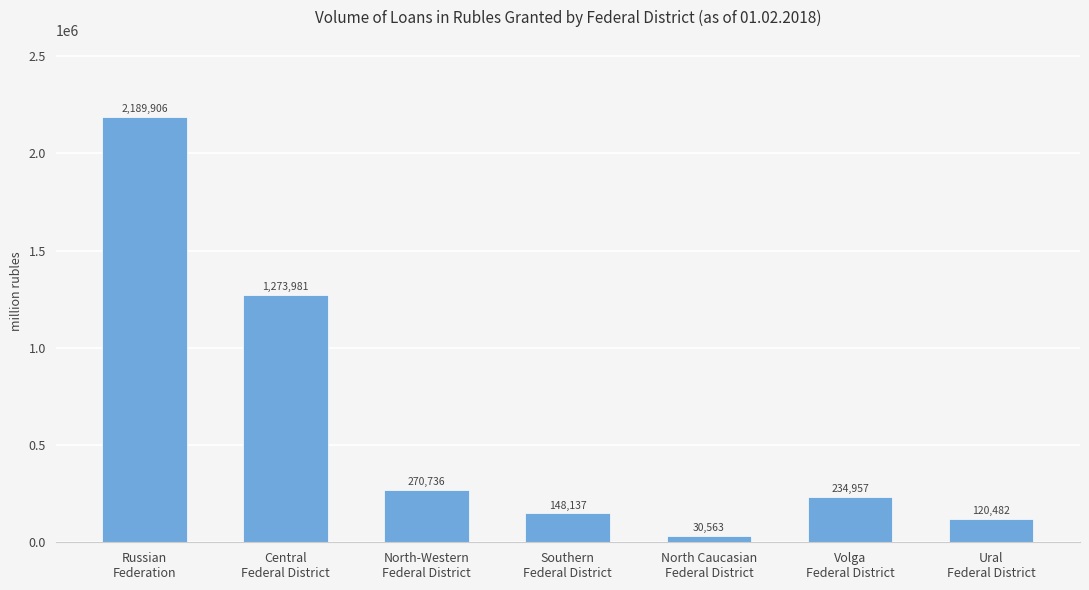

Read the value at Central
Federal District.

1273981